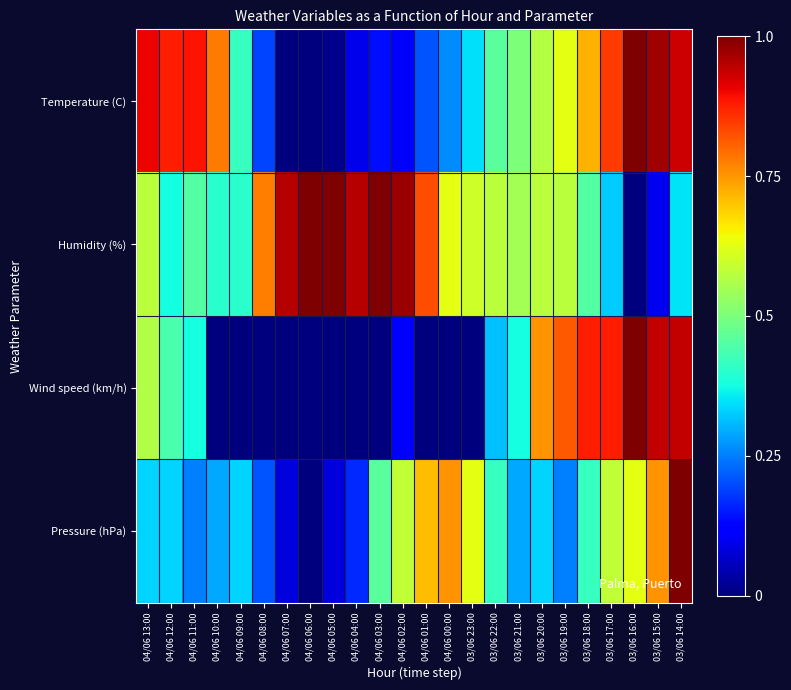

What is the total value across all series at 03/06 15:00?

2.8